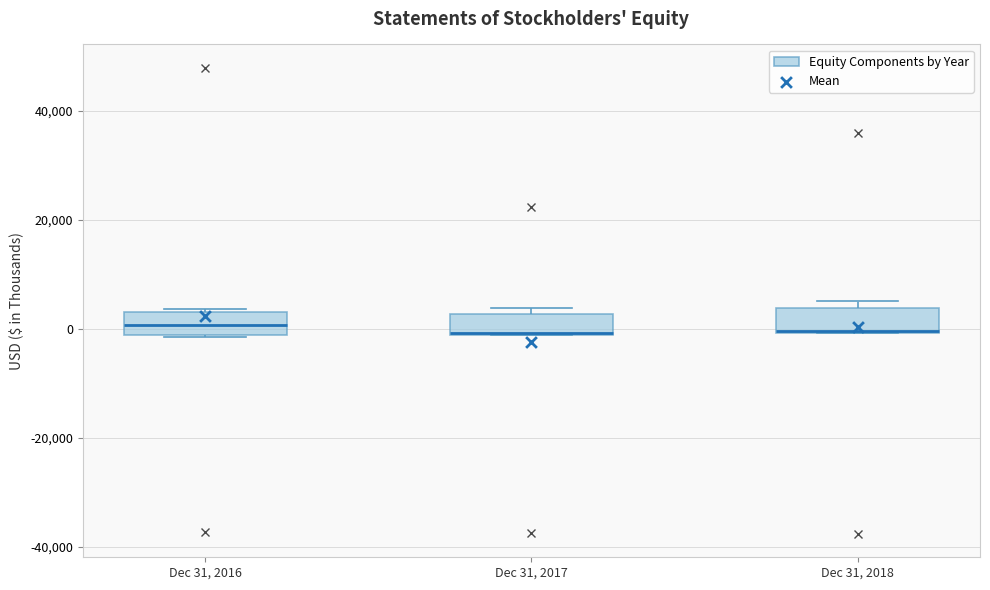

Where is the lower edge of the box for Dec 31, 2017 on the y-axis? The values are not printed on the chart, so give them approximately, as read against the axis.

-2000